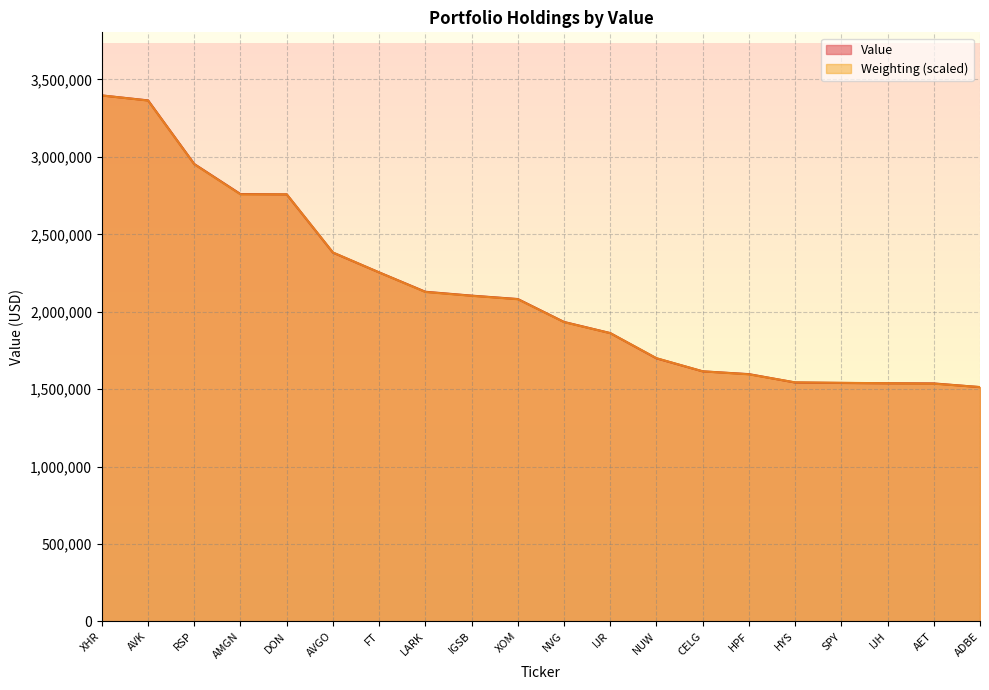

What is the difference between the values at LARK and XOM?

47000